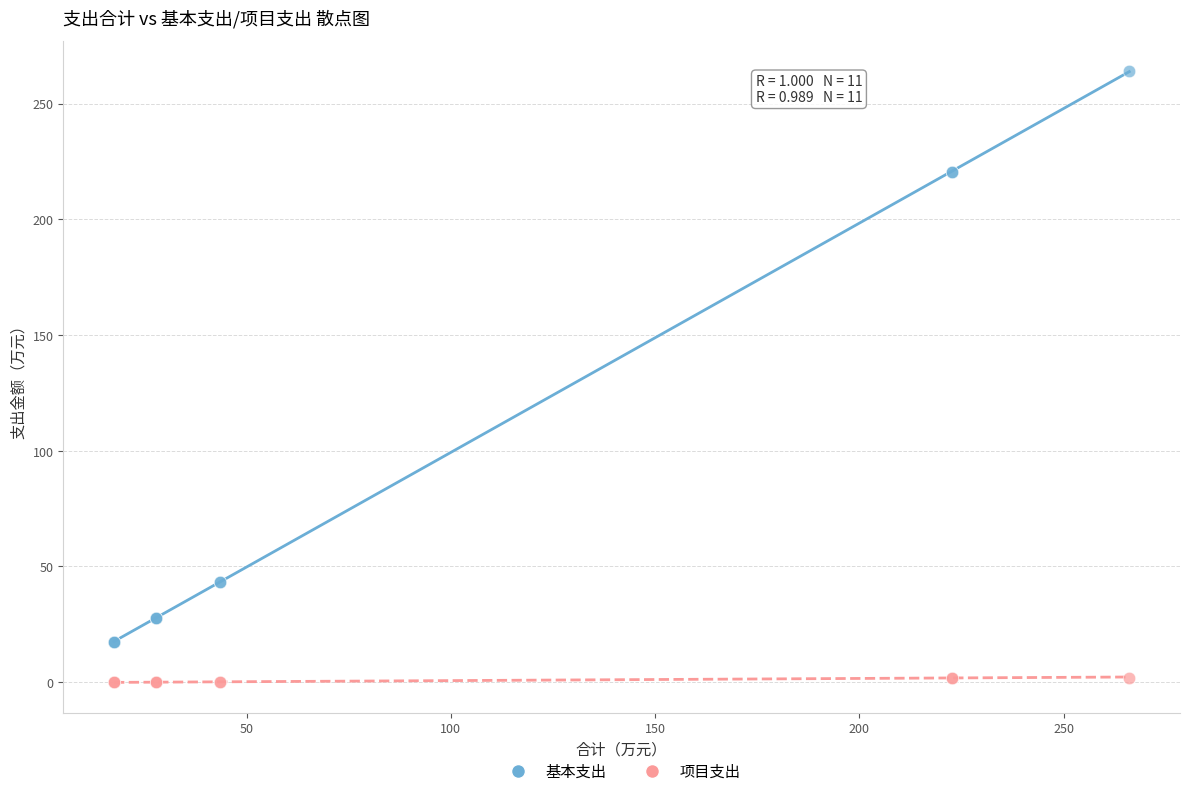

What are all the series names shown in the legend?

基本支出, 项目支出